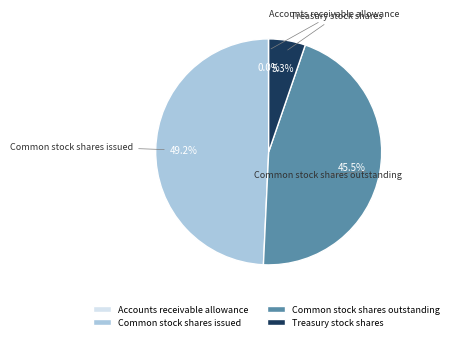

What is the total percentage of Common stock shares issued and Common stock shares outstanding?

94.7%